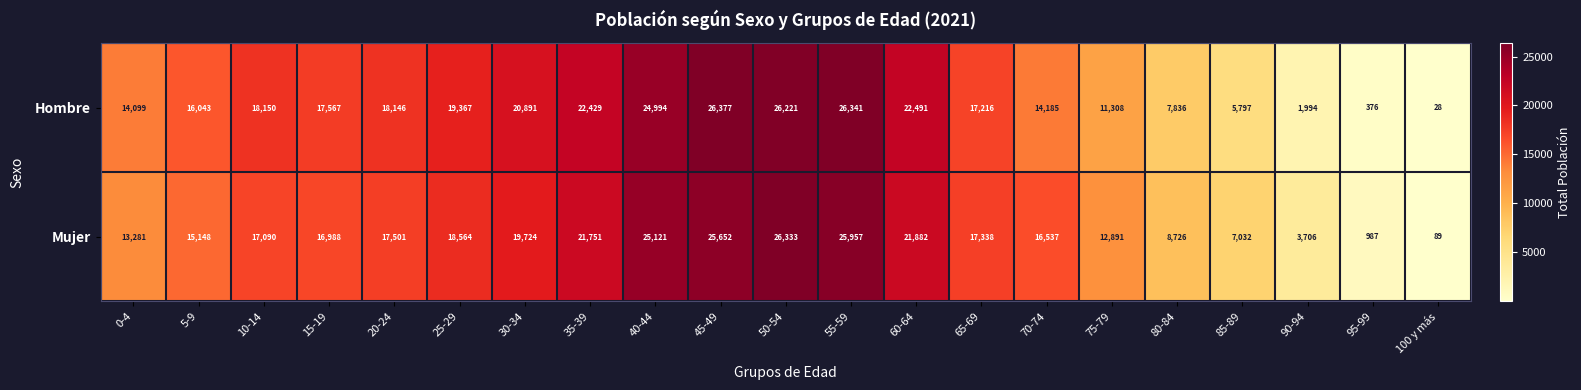

At which category is the sum across all series the highest?

50-54